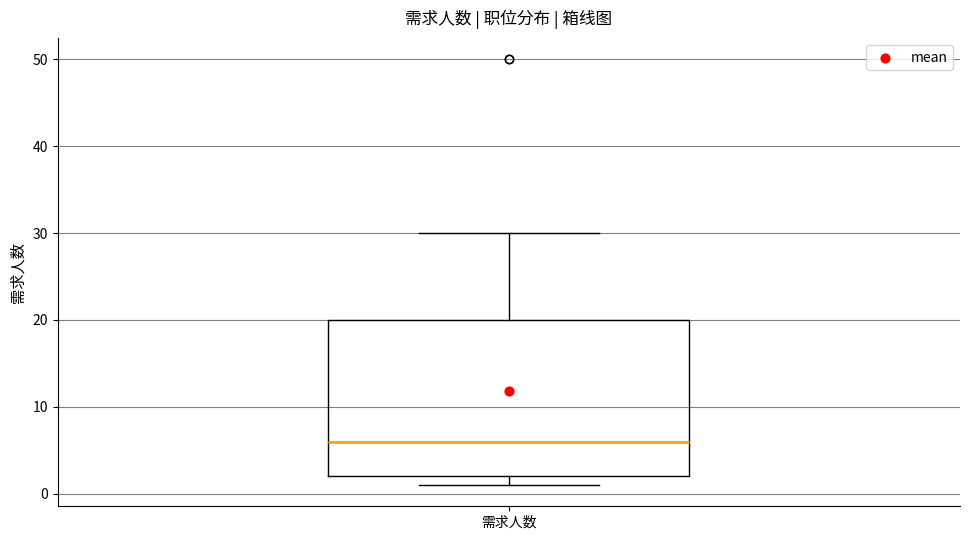

Transcribe this box plot: give where the median line is, the range the box spans, and where the two whiskers end, as read against the y-axis. The values are not printed on the chart, so give them approximately, as read against the axis.

median 6, box 2 to 20, whiskers 1 to 30